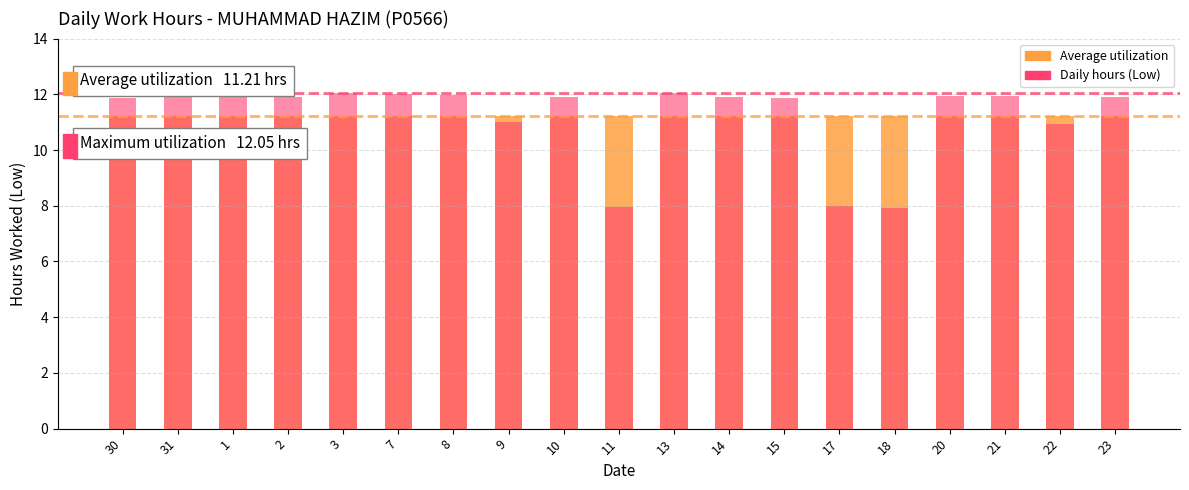

What is the sum of all Average utilization values?

213.1